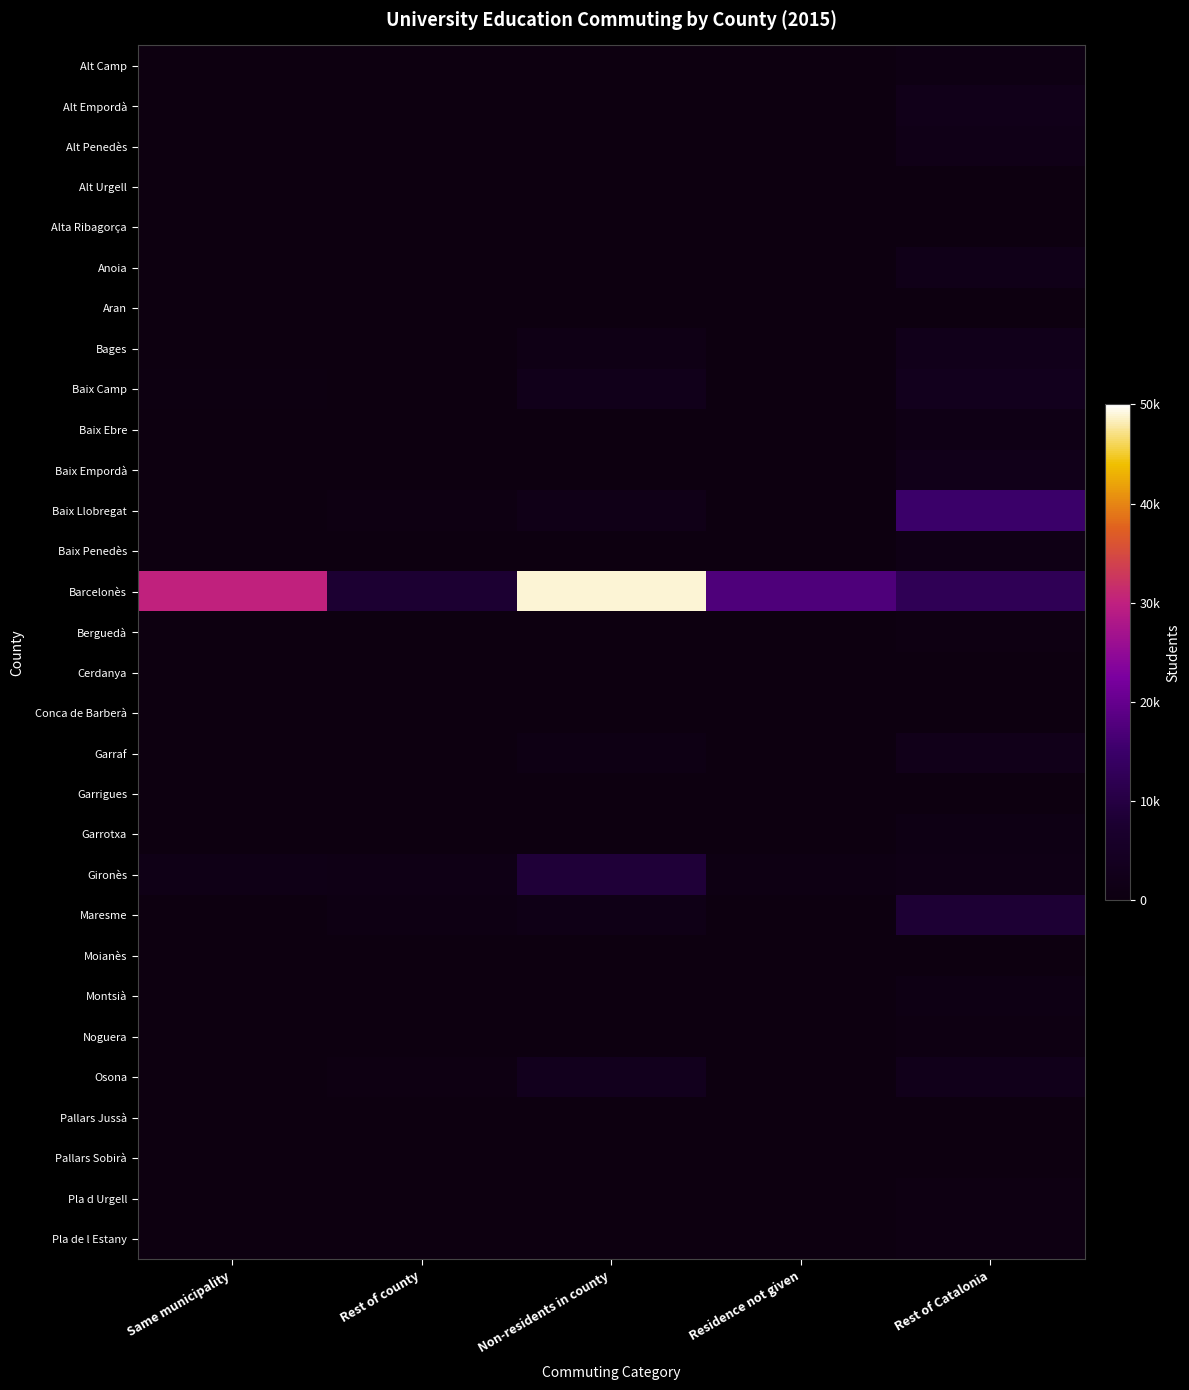

Count the number of data series in this chart.

30